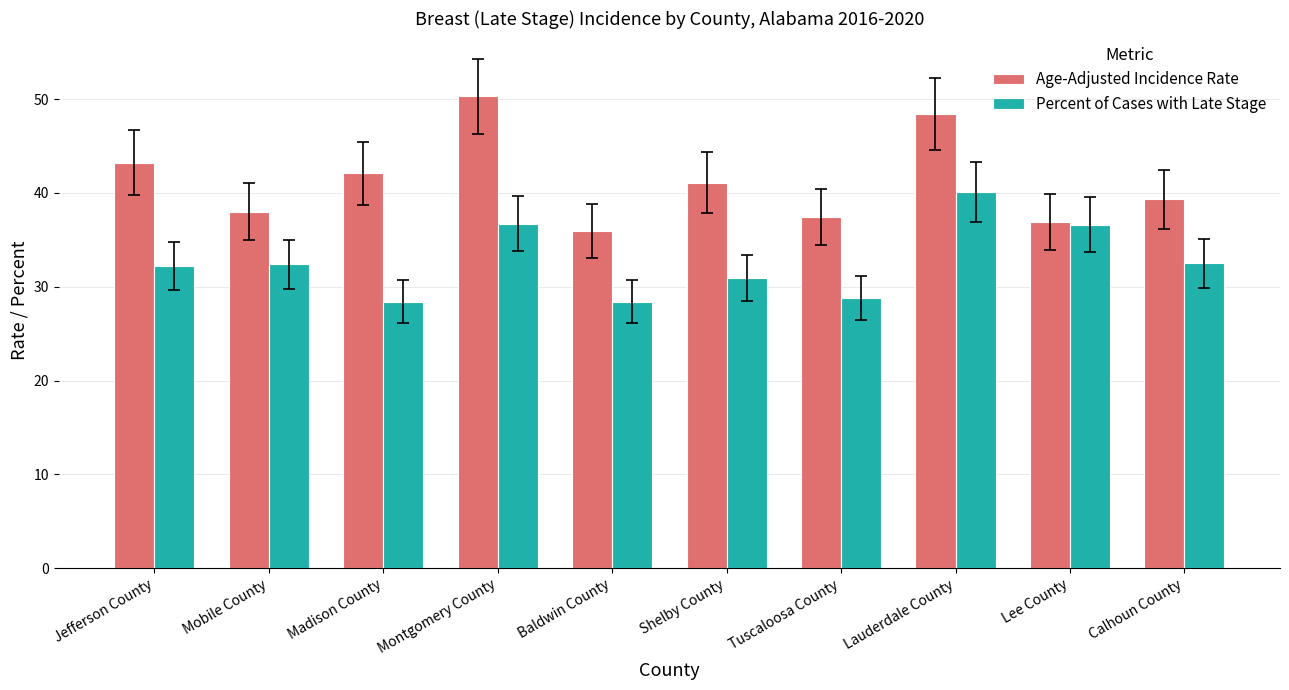

Which series has the largest total across all categories?

Age-Adjusted Incidence Rate